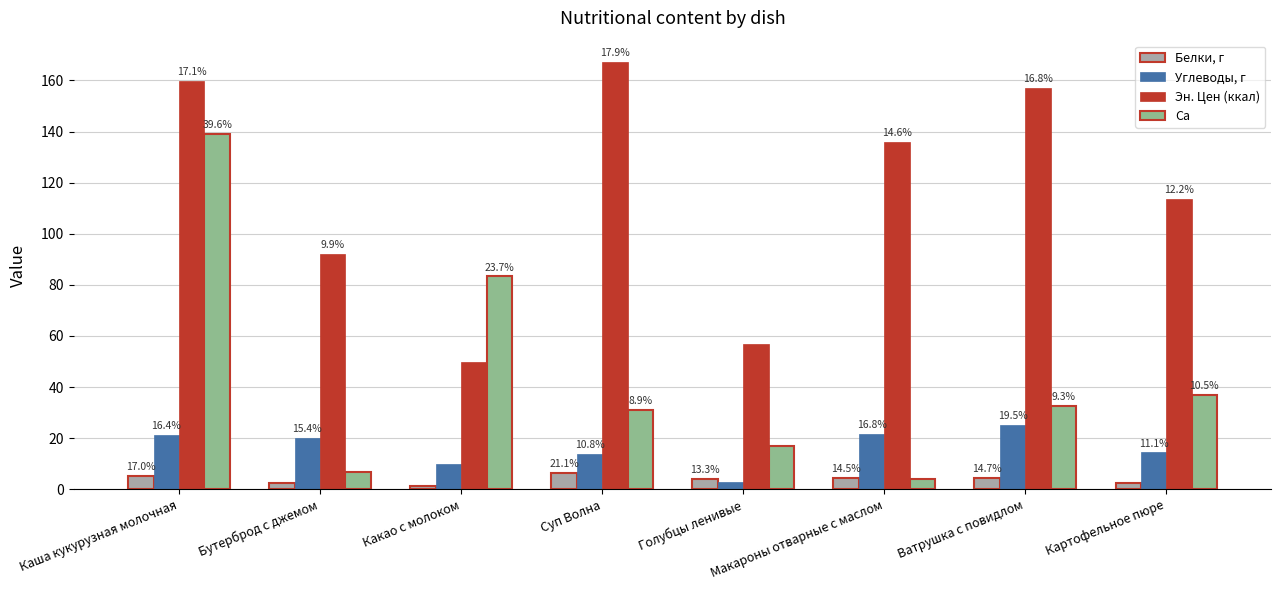

What is the difference between the maximum and minimum values in the Эн. Цен (ккал) series?

117.2